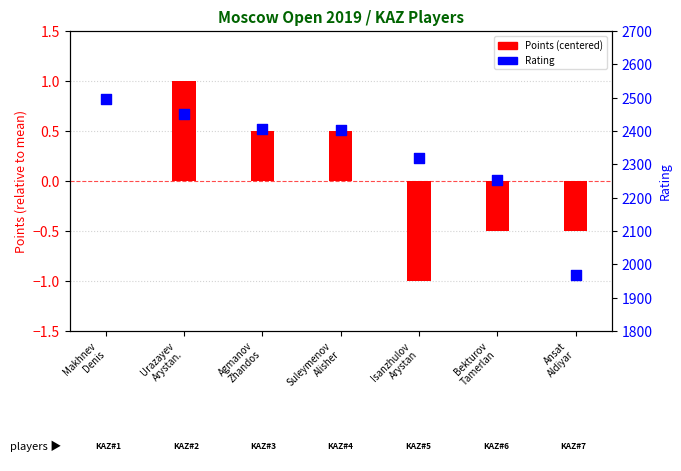

Which series reaches the maximum Y coordinate?

Rating